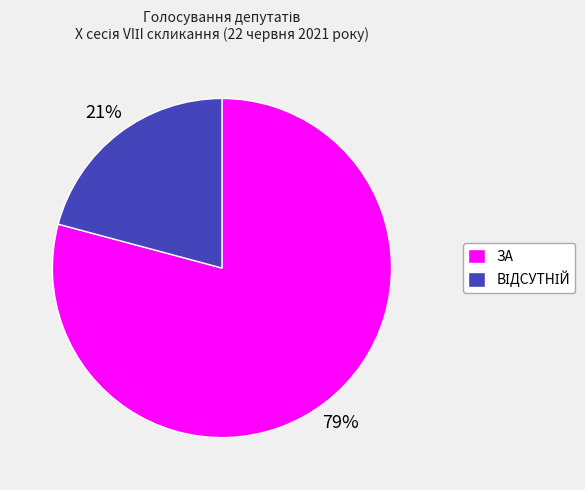

The ЗА slice represents 88% of the pie. True or false?

False